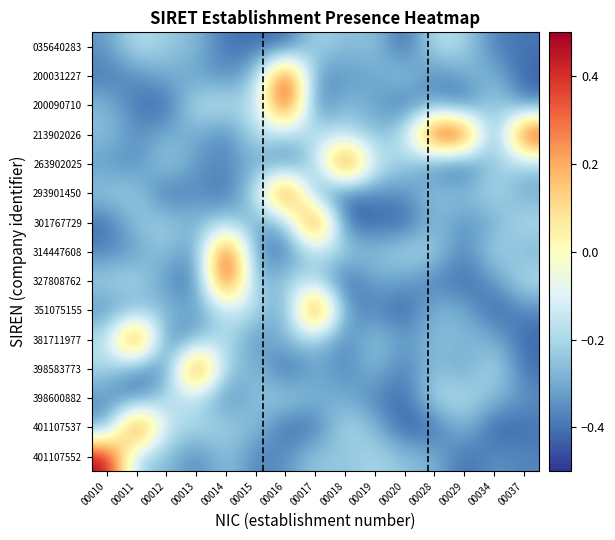

What is the difference between the highest and lowest values at 00029?

0.9